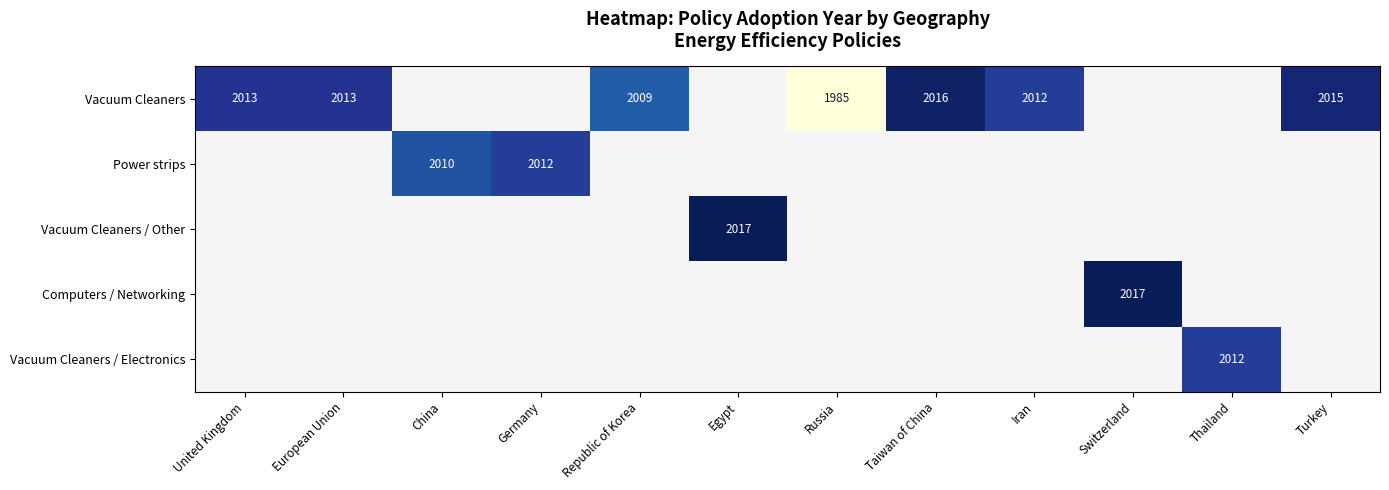

Is the value of Vacuum Cleaners / Other at Taiwan of China greater than the value of Vacuum Cleaners / Electronics at Germany?

No